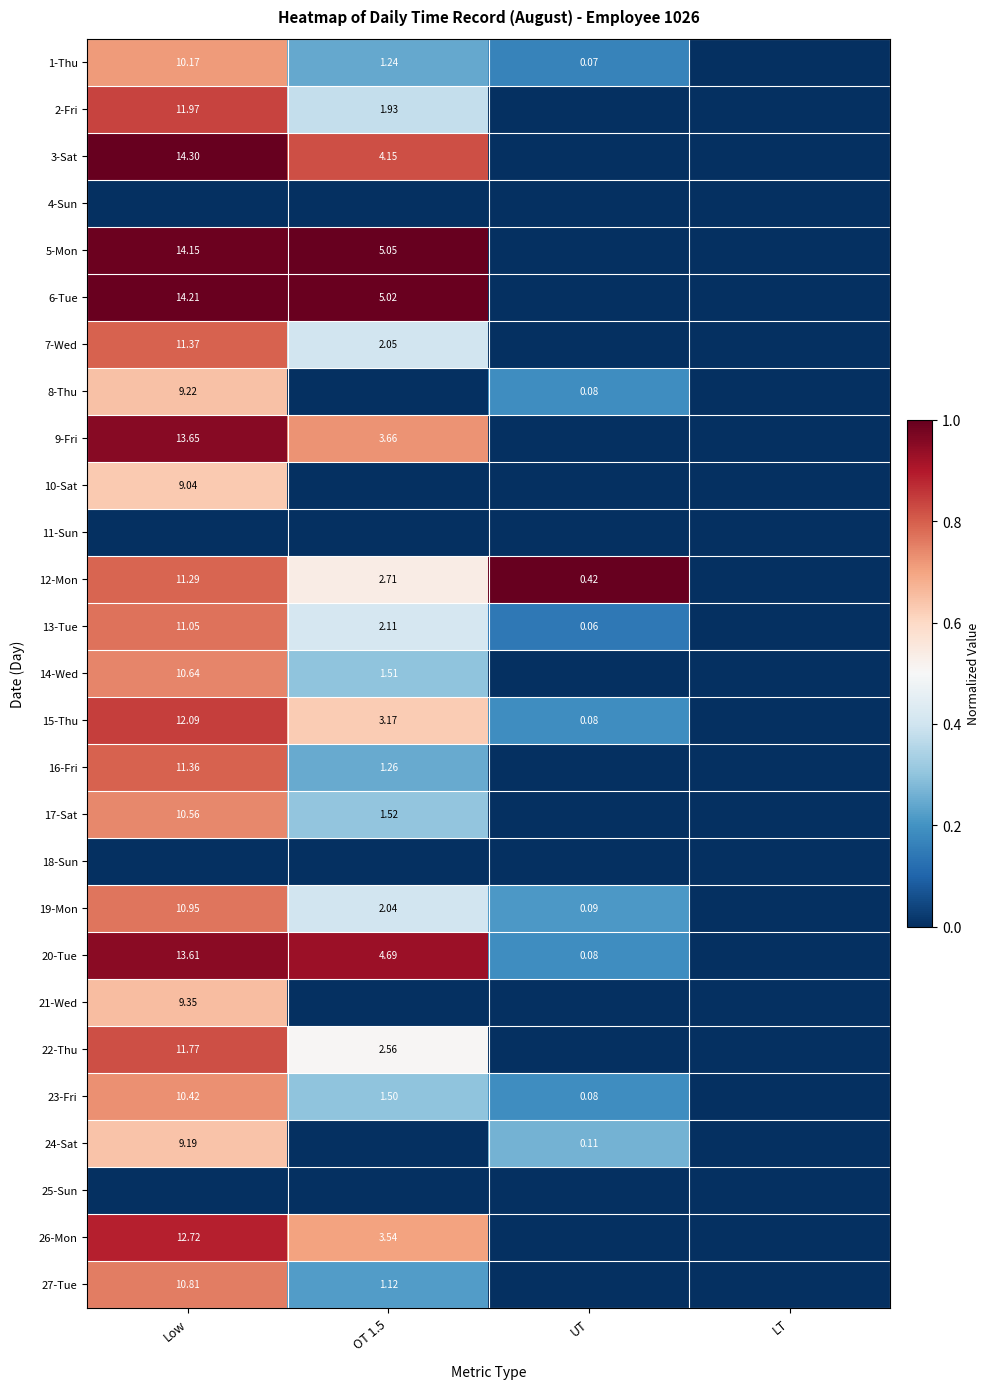

Is the value of 7-Wed at Low greater than the value of 1-Thu at Low?

Yes